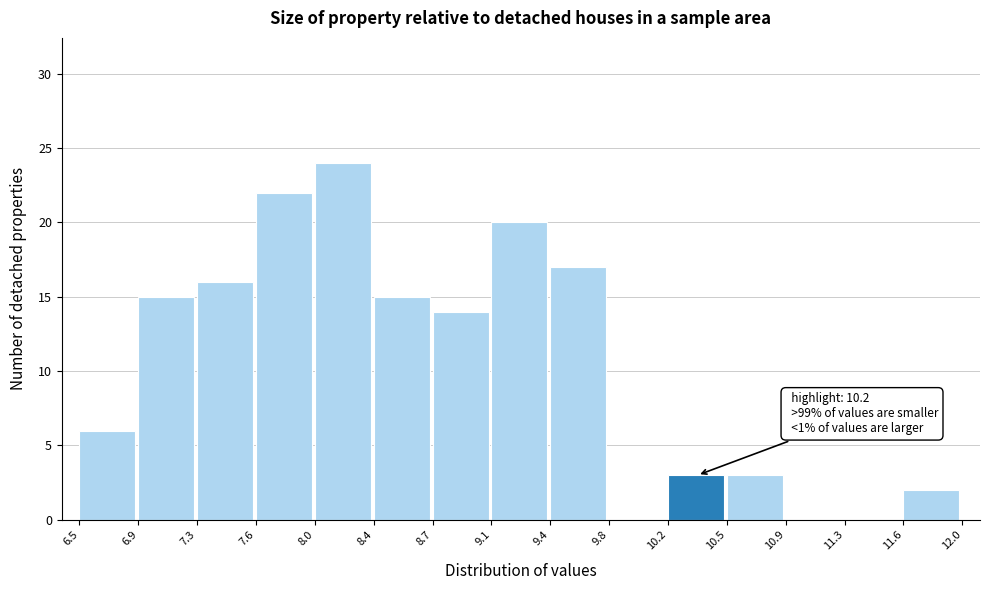

Over which range of the x-axis is the bar tallest?

8.0 to 8.4